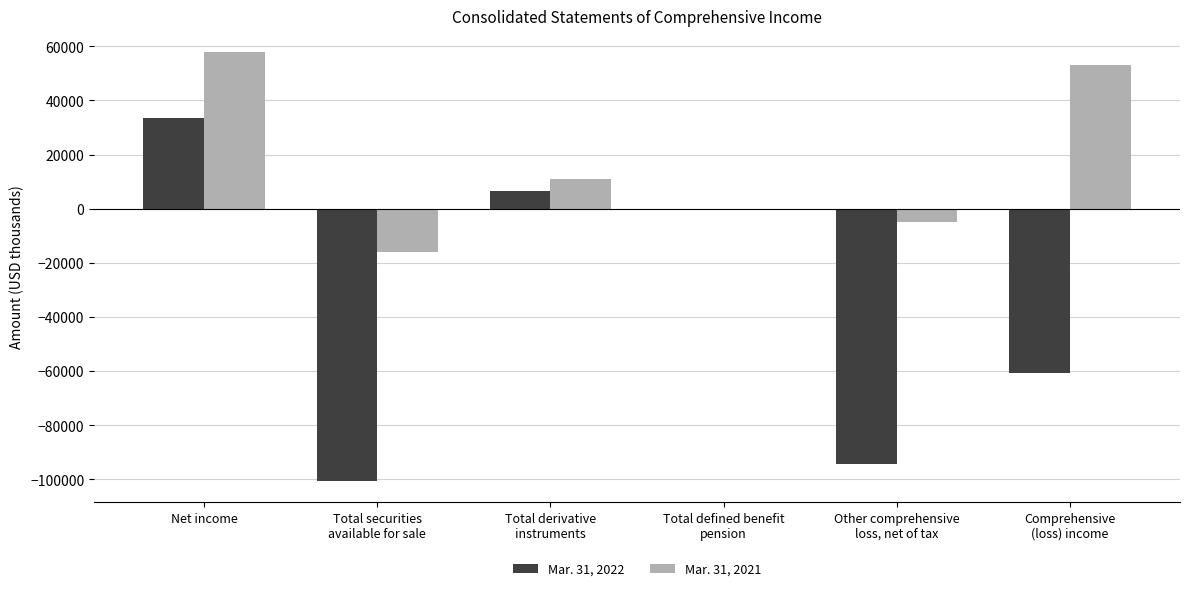

Which category has the highest value in the Mar. 31, 2021 series?

Net income